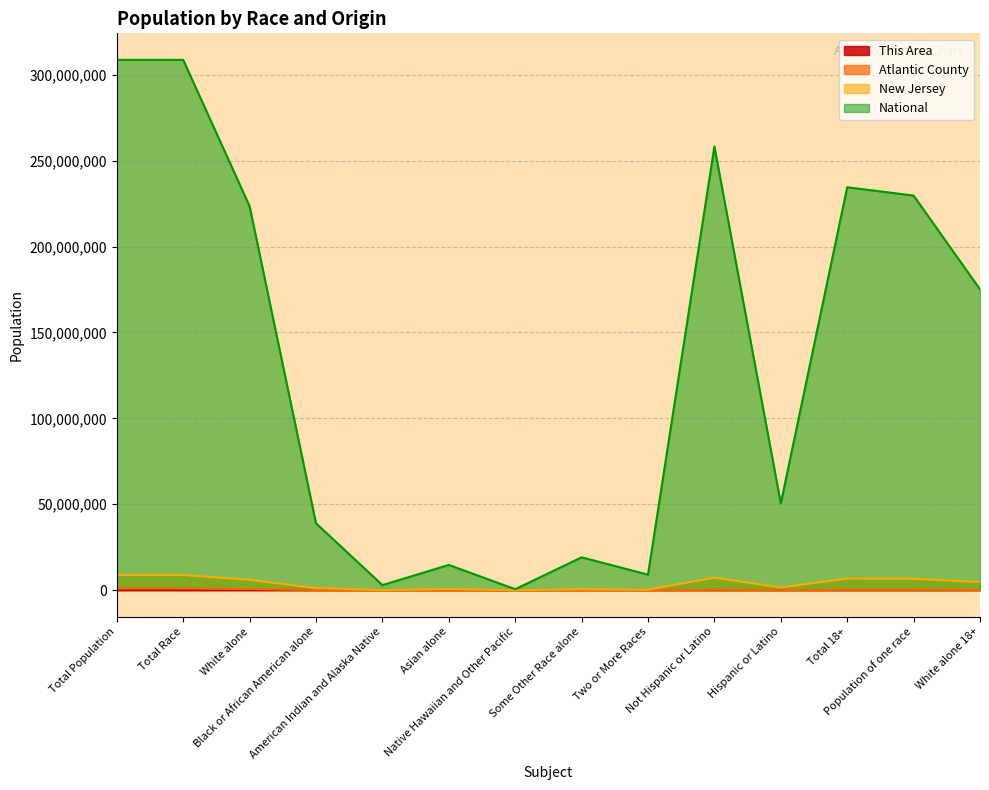

Is the value of National at Some Other Race alone greater than the value of Atlantic County at Not Hispanic or Latino?

Yes